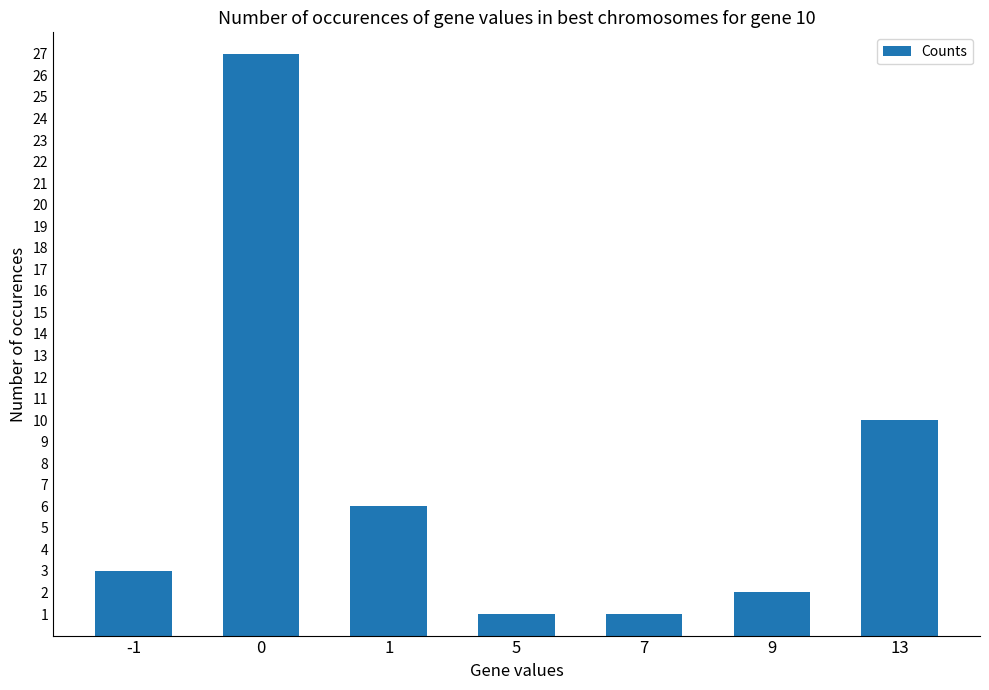

Count the number of categories in the chart.

7